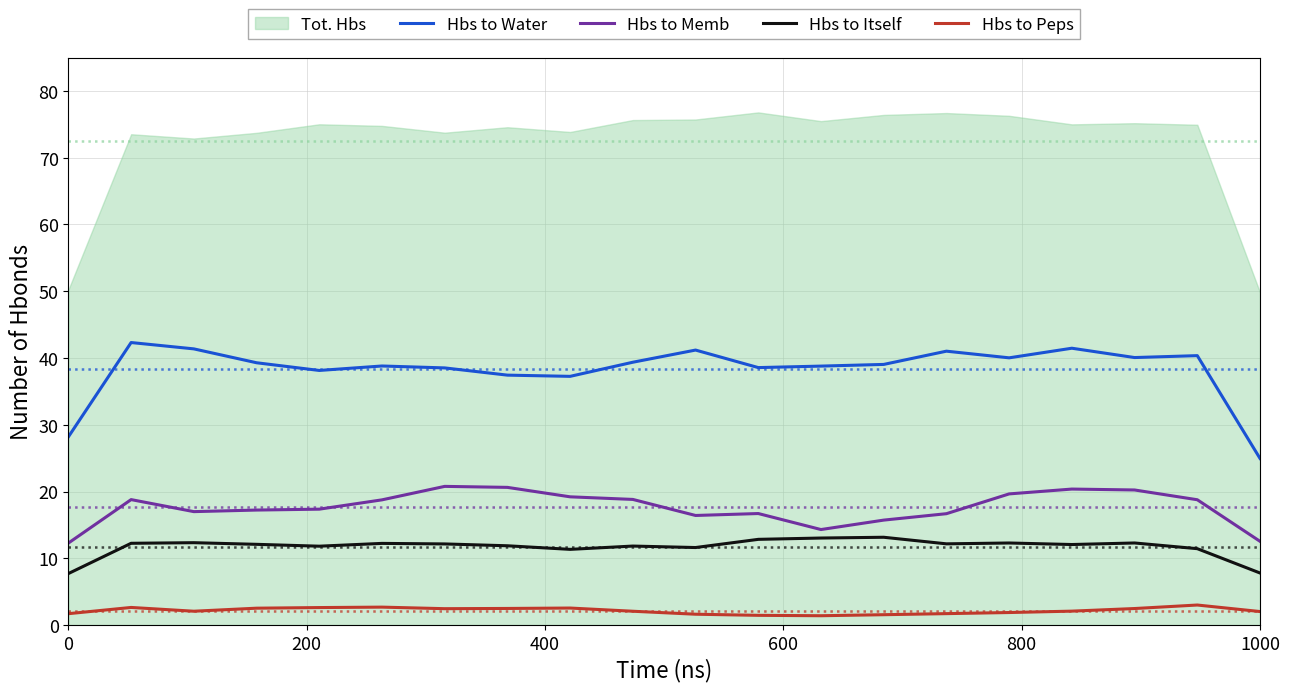

At 10, list the series in order from largest to smallest.

Hbs to Water, Hbs to Memb, Hbs to Itself, Hbs to Peps